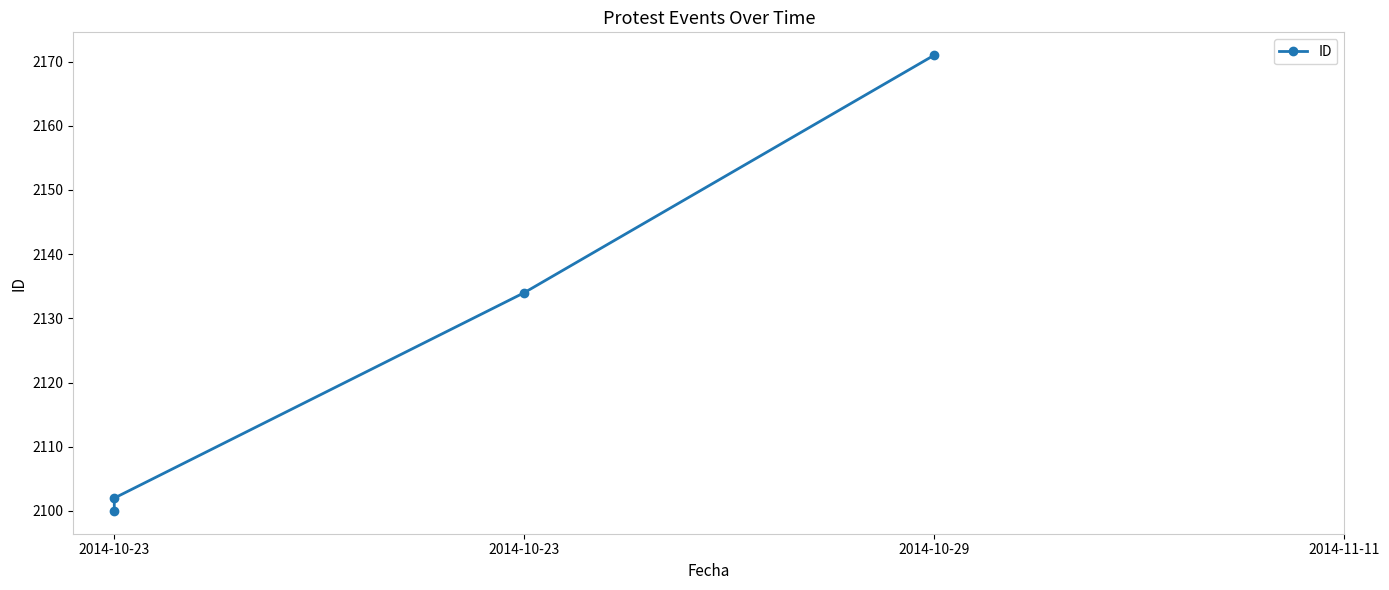

What is the sum of all values?

8507